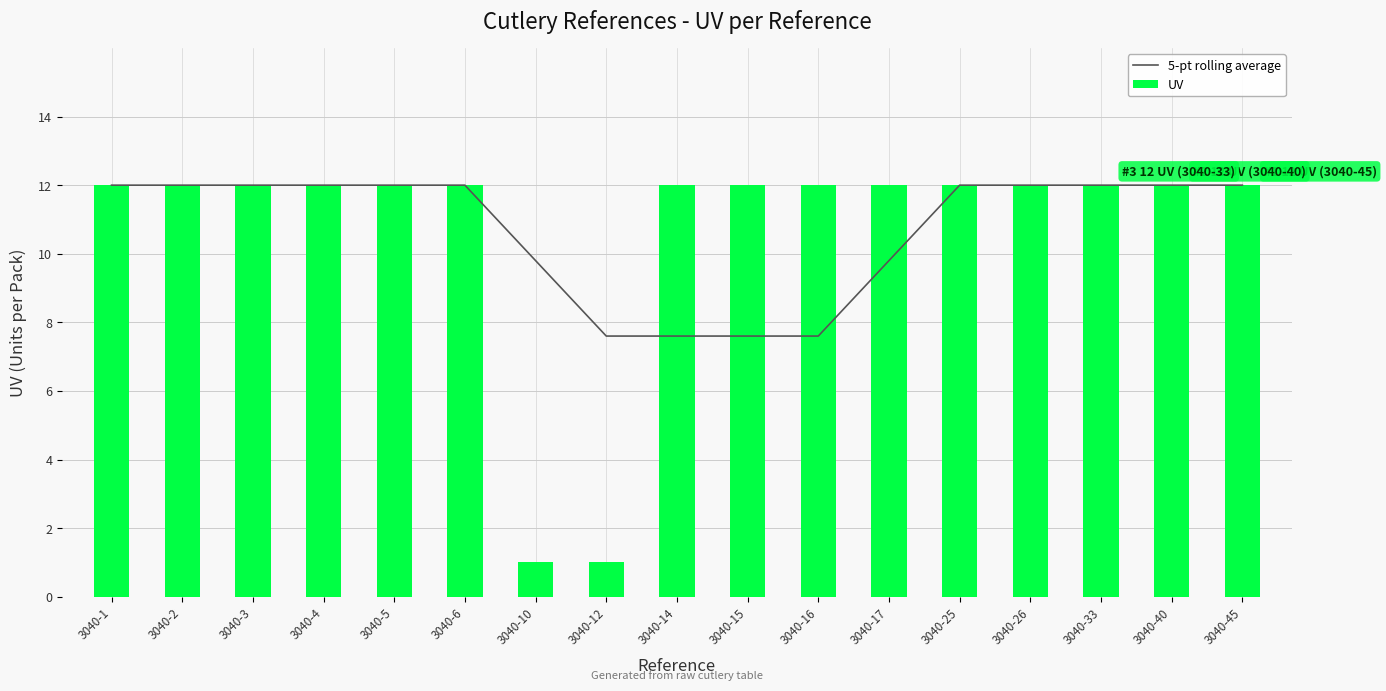

What is the sum of all UV values?

182